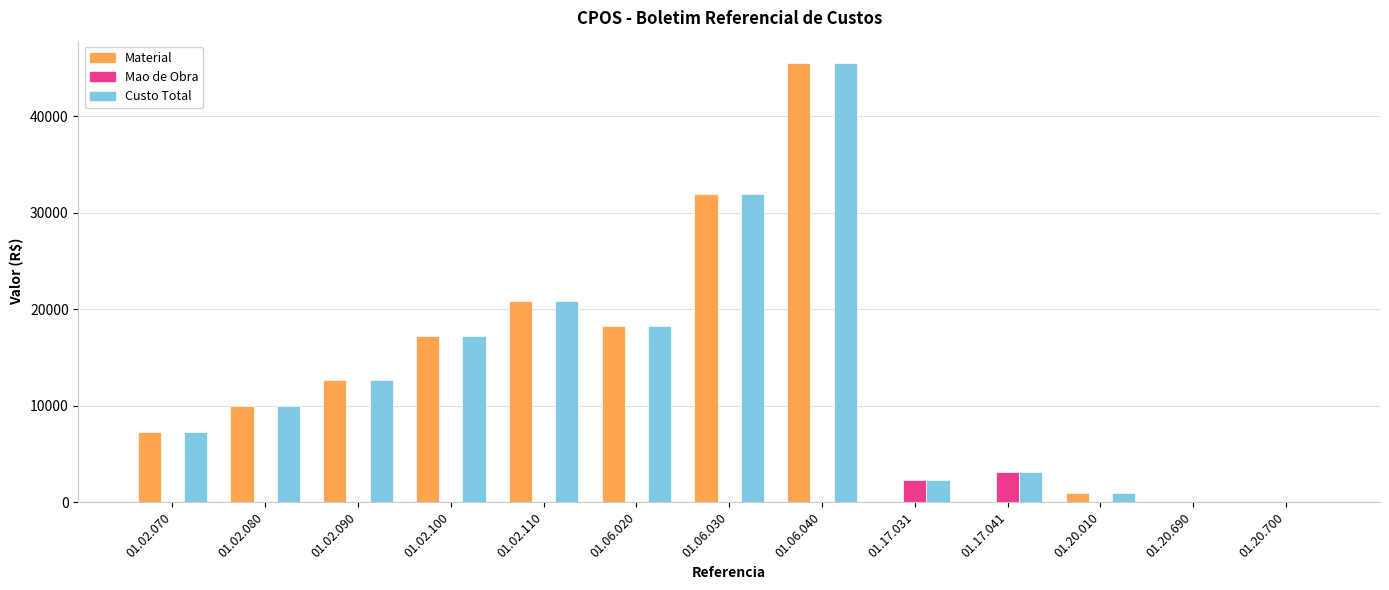

How many values in the Material series exceed 9957?

7